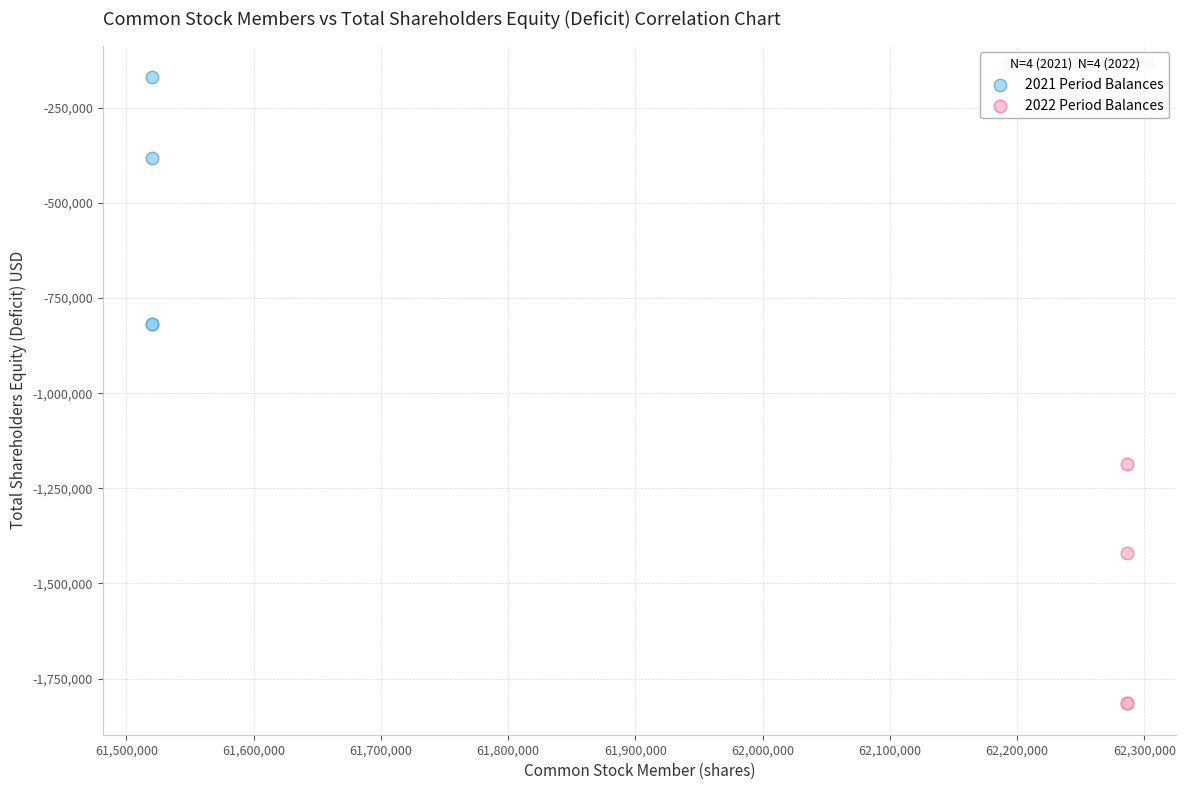

Which series reaches the minimum Y coordinate?

2022 Period Balances